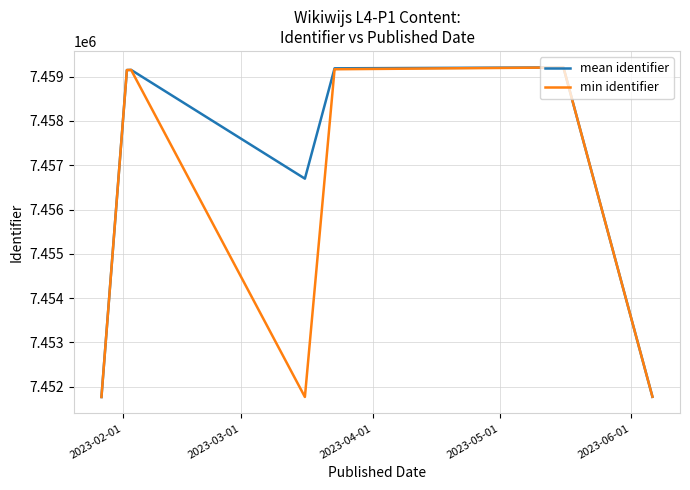

What is the minimum value for min identifier?

7451769.0